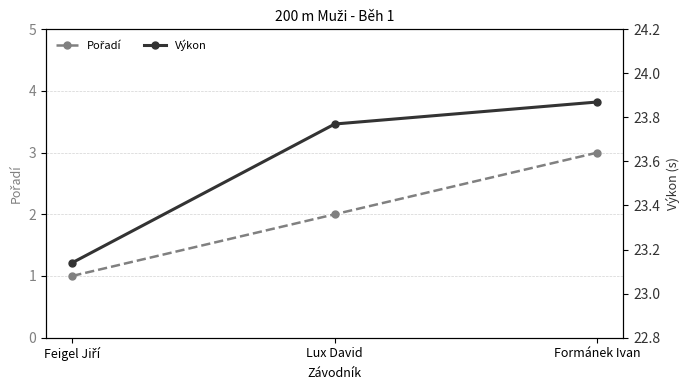

What are all the series names shown in the legend?

Pořadí, Výkon